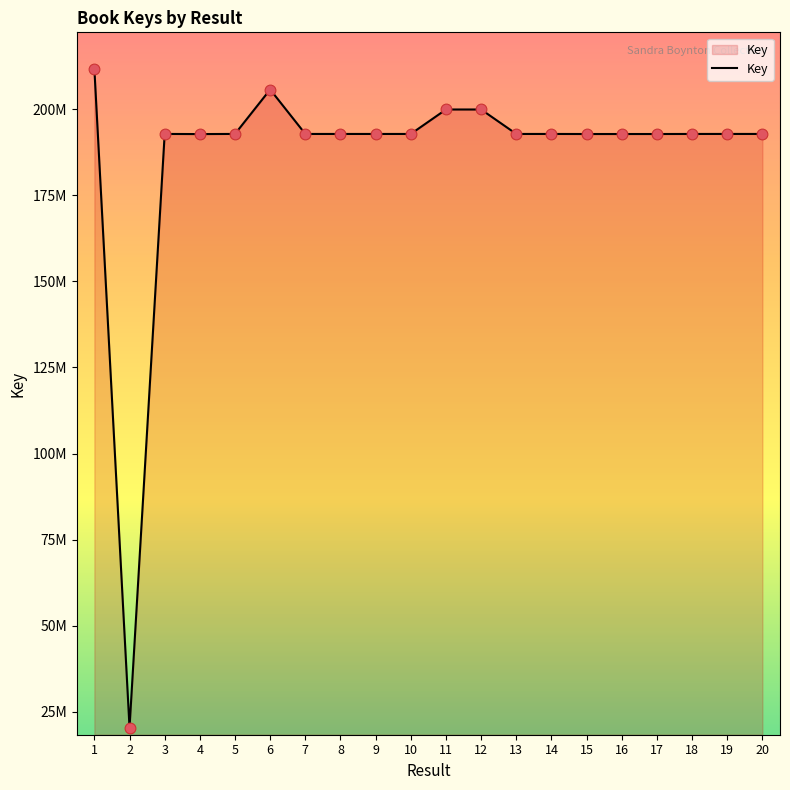

Is this an area chart (filled region under the line)?

Yes